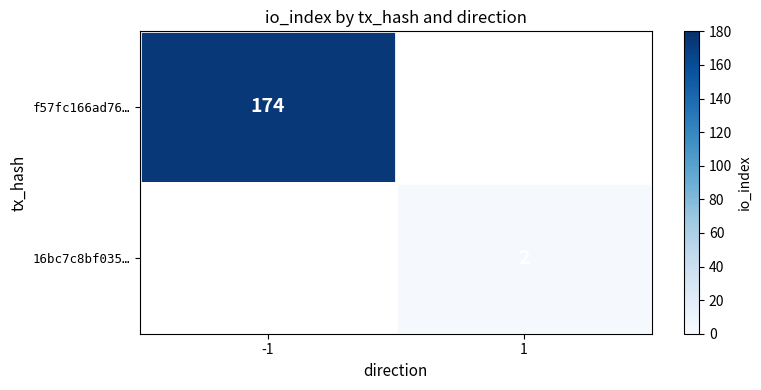

True or false: 16bc7c8bf035… has a value of 3 at 1.

False